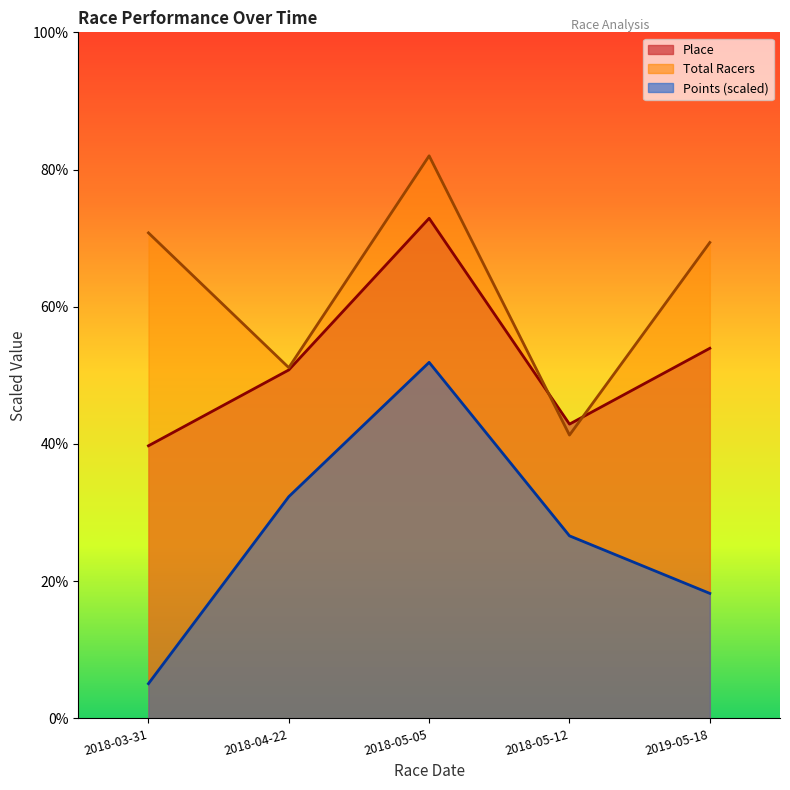

What is the highest value of the Points series?

51.9